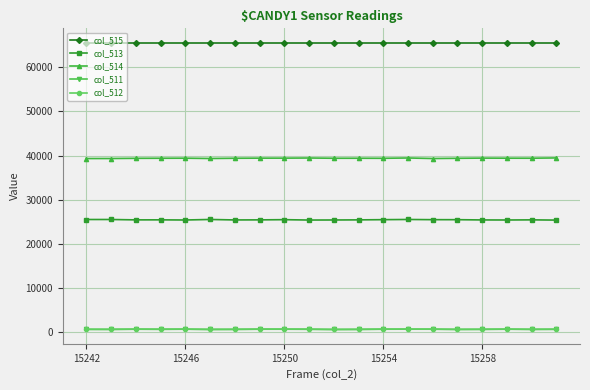

What is the greatest value displayed?

65535